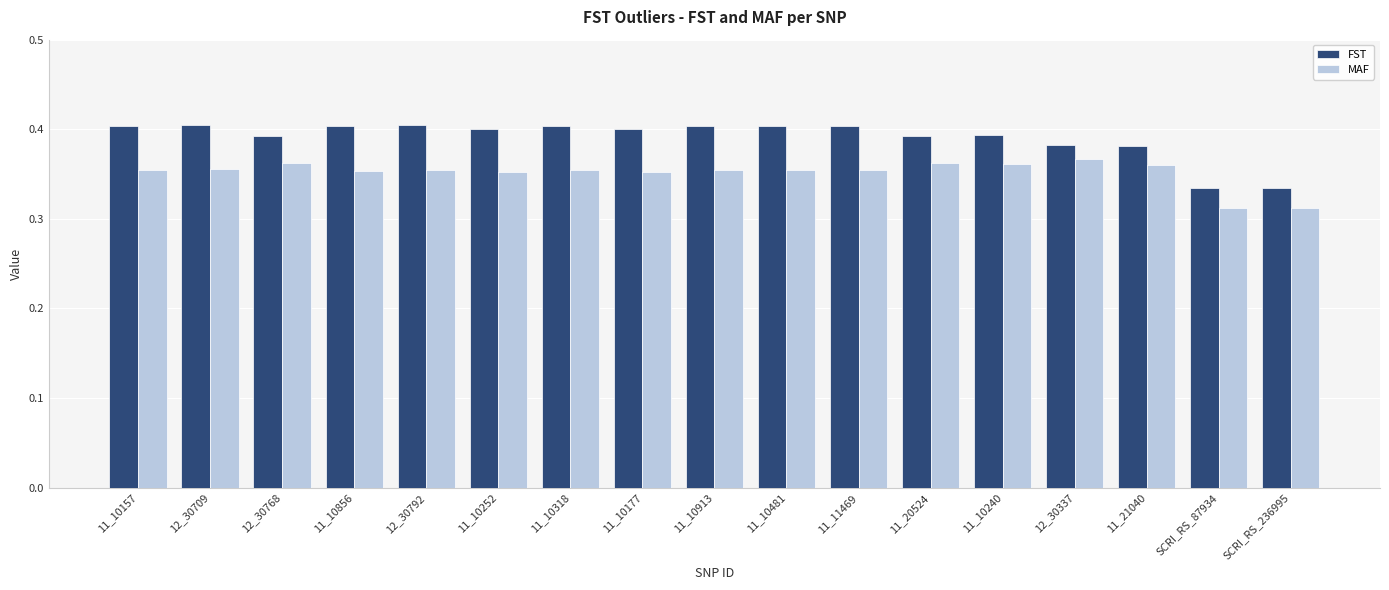

What is the label of the 1st bar from the right?

SCRI_RS_236995